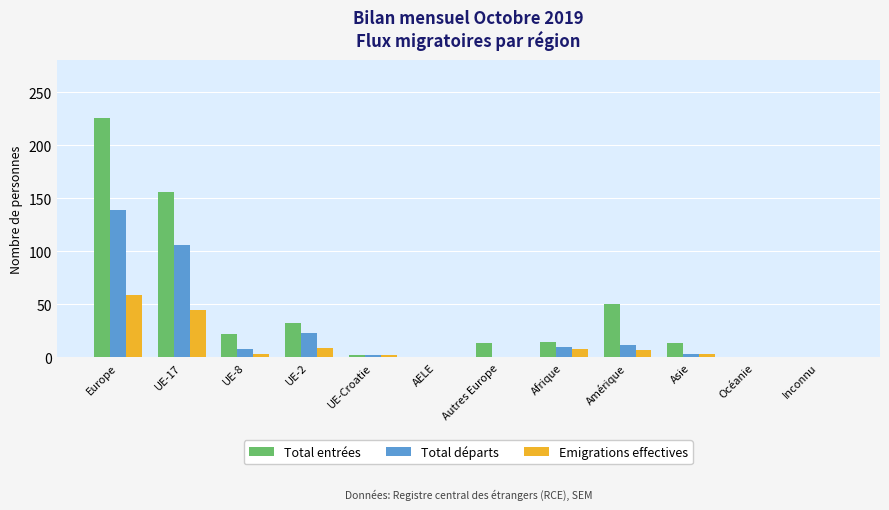

Count the number of categories in the chart.

12